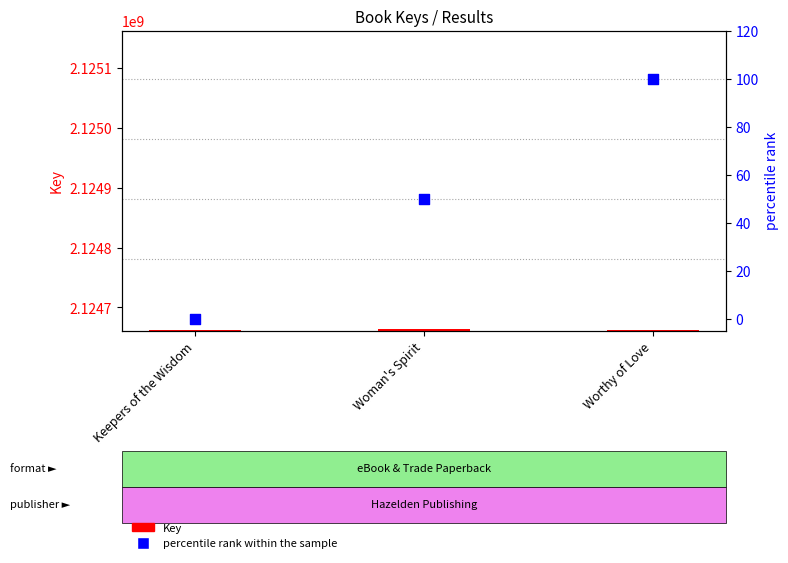

Which series contains the lowest Y value?

percentile rank within the sample